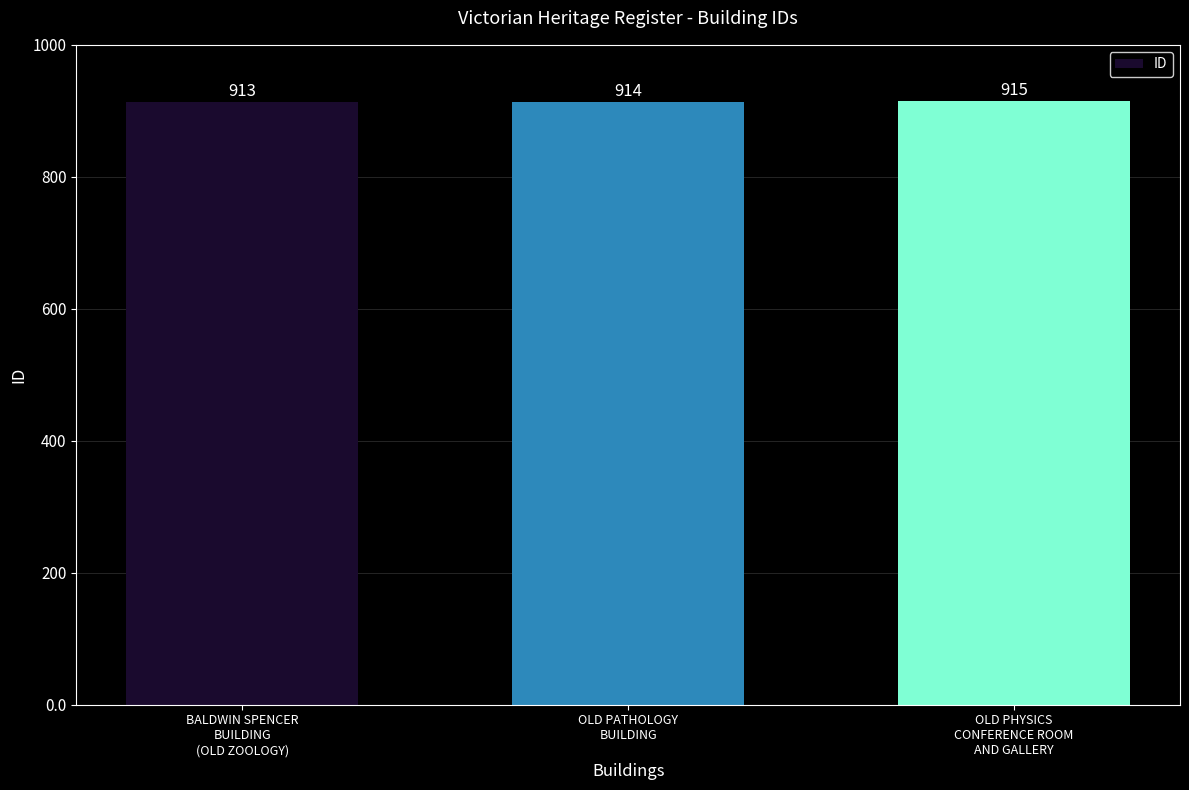

What is the smallest value displayed?

913